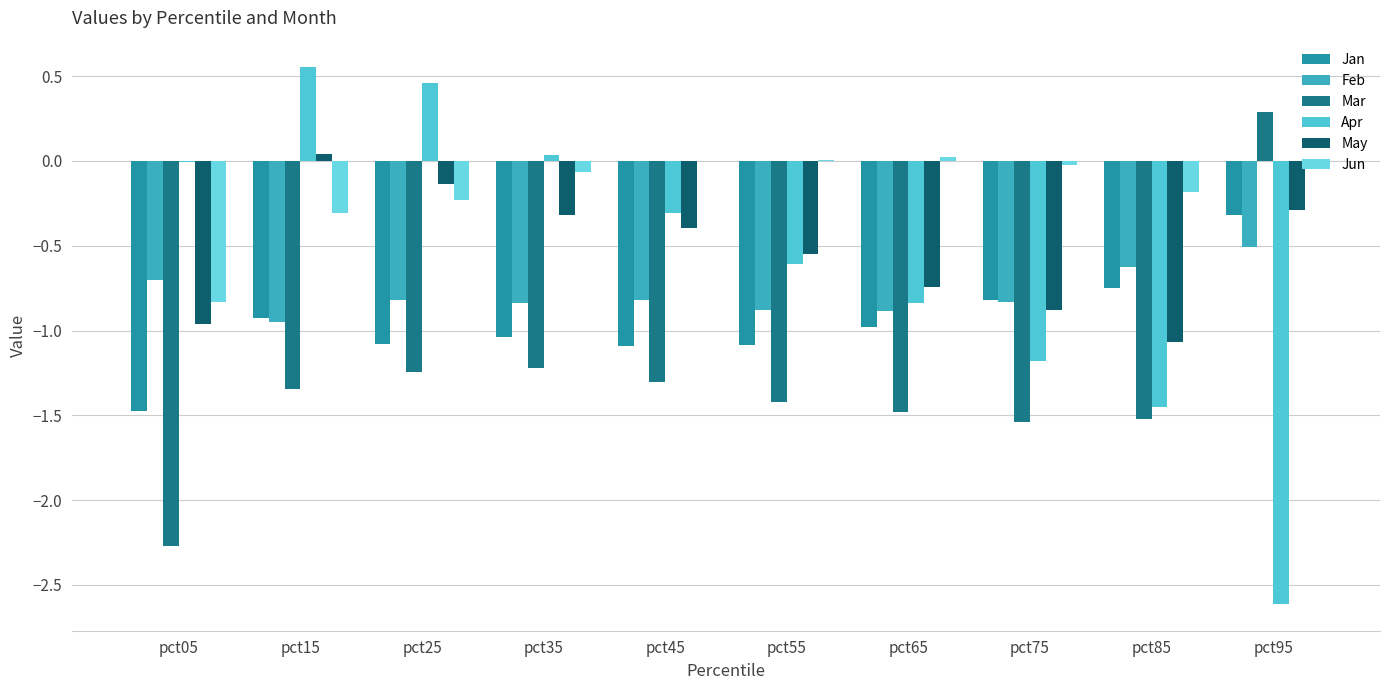

What is the total value across all series at pct95?

-3.5